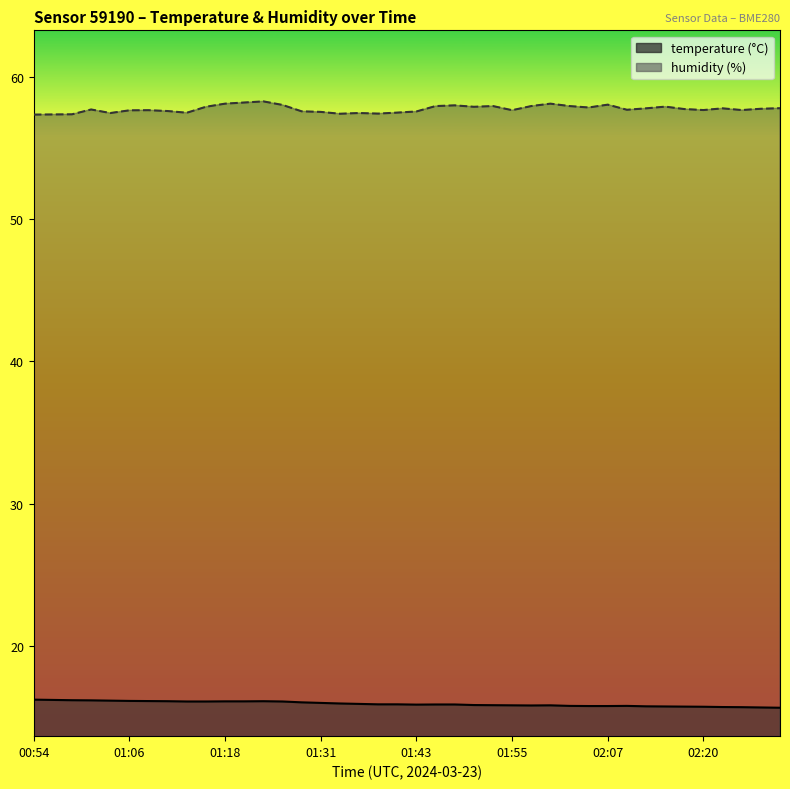

At how many categories does at least one series exceed 28?

40